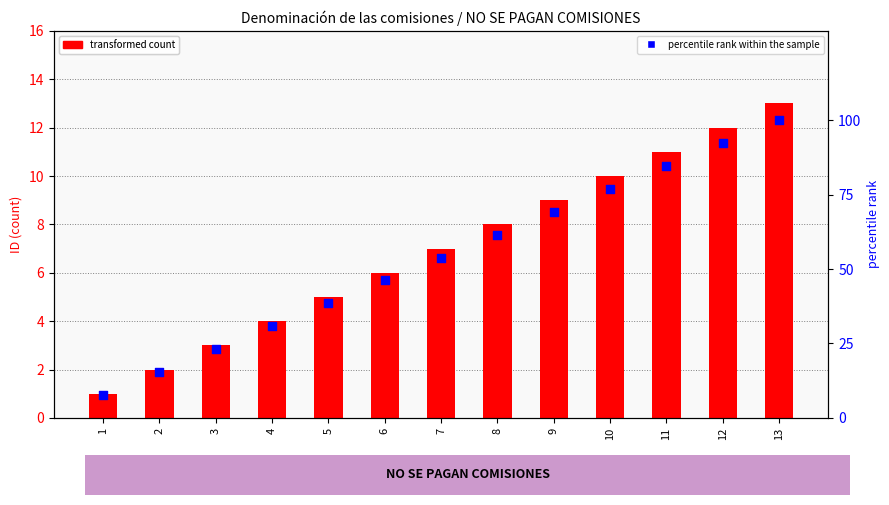

At which category is the sum across all series the highest?

13